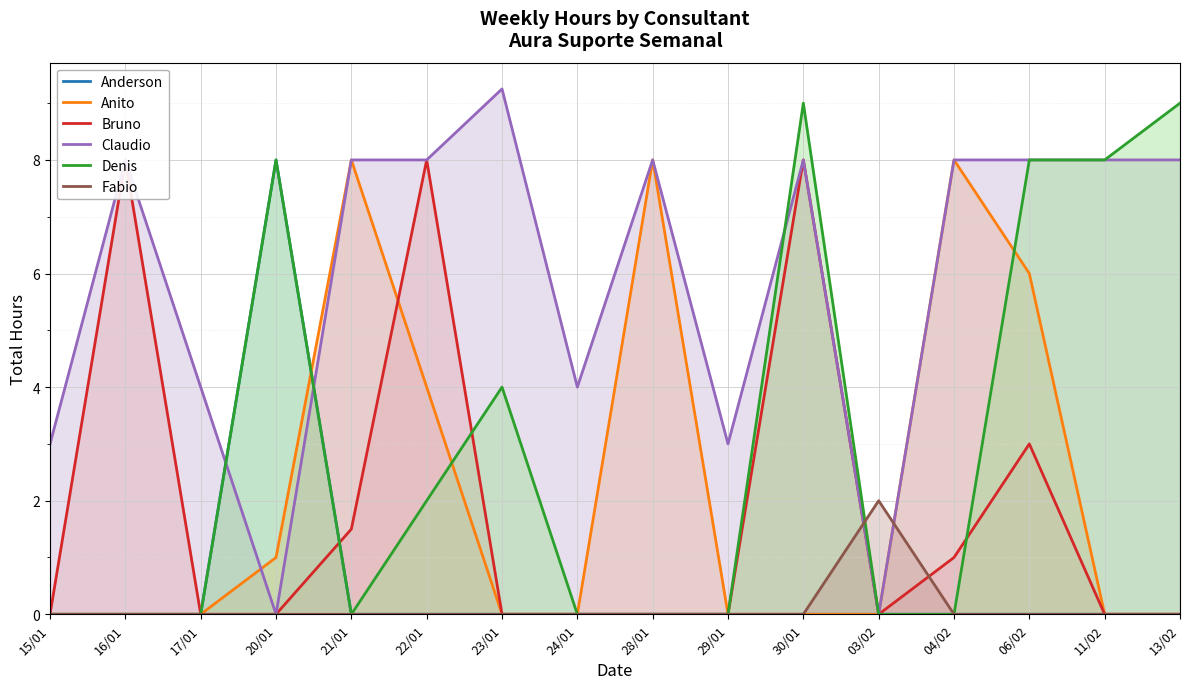

True or false: Denis has more than 2 interior local peaks.

True